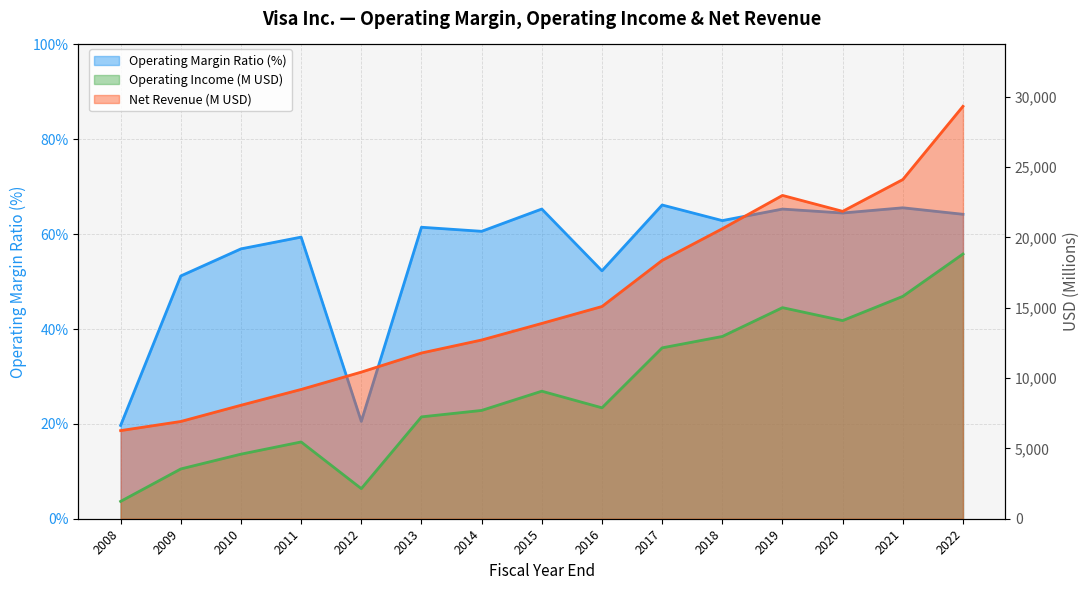

The value of Operating Income (M) at 2014 is 7697.0. True or false?

True